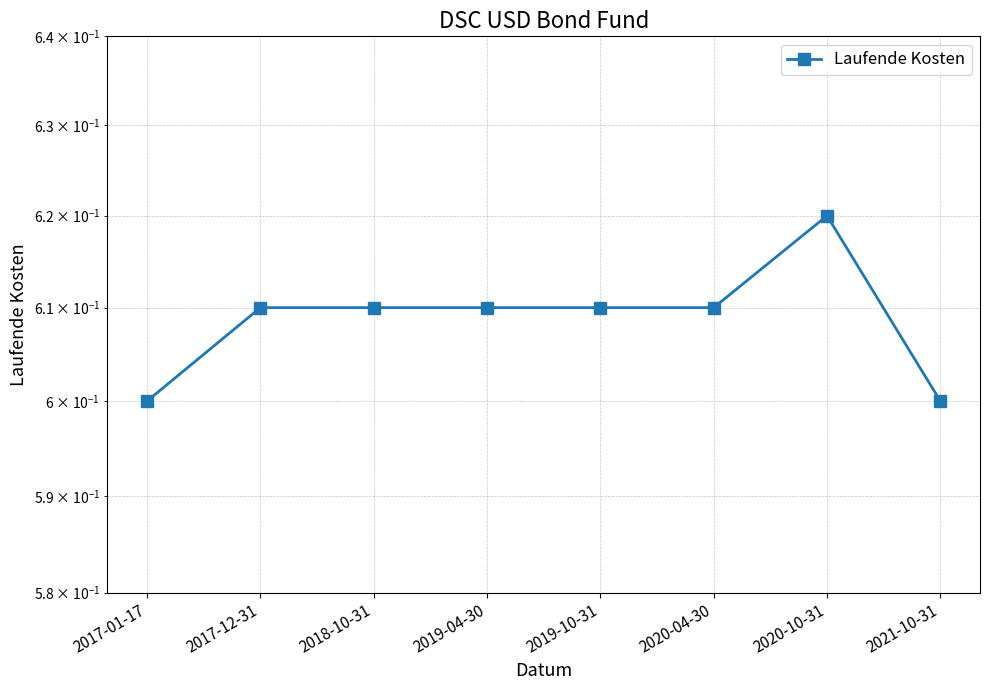

Is it true that the value at 2019-04-30 is 0.6?

True